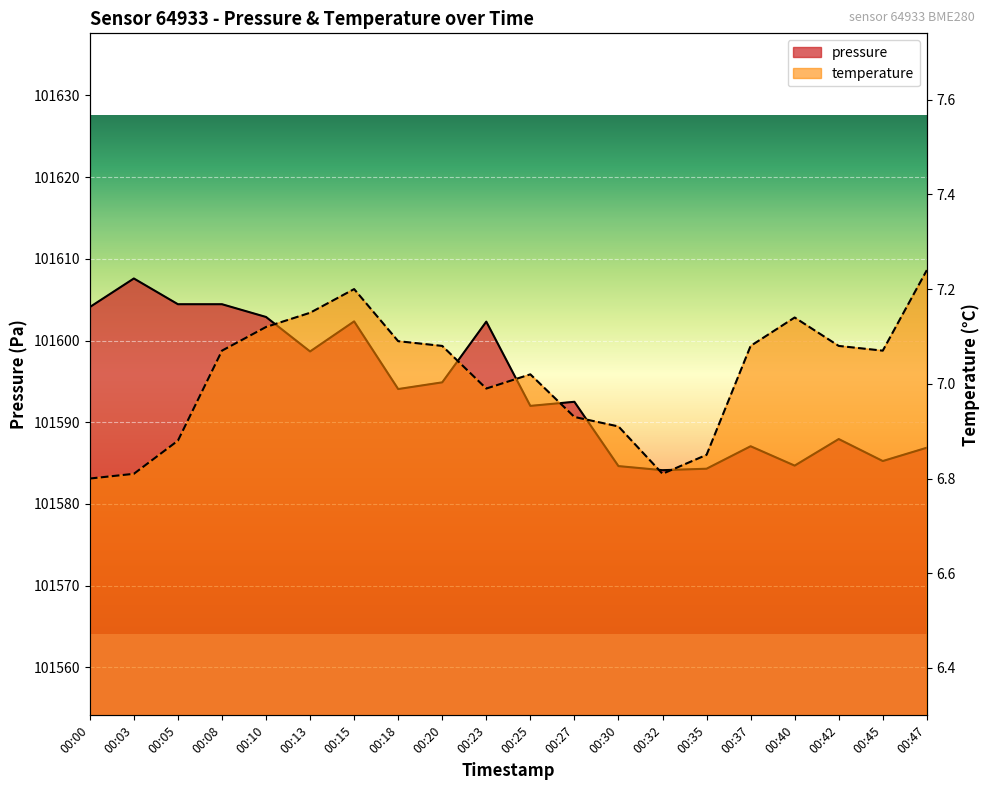

The pressure series shows 143075.5 at 00:47. True or false?

False